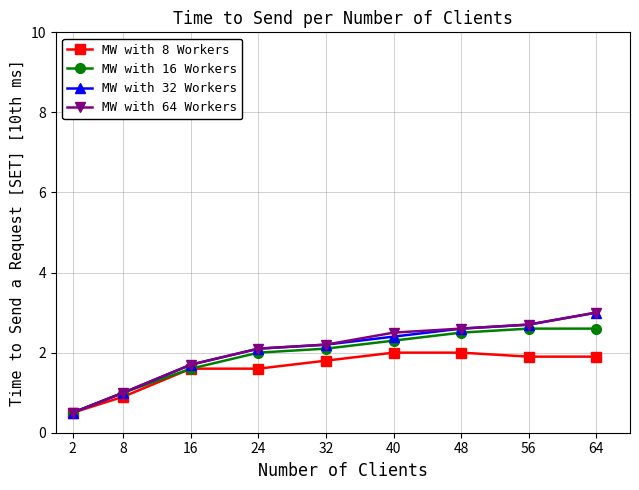

What is the spread (max minus min) of values at 48?

0.6